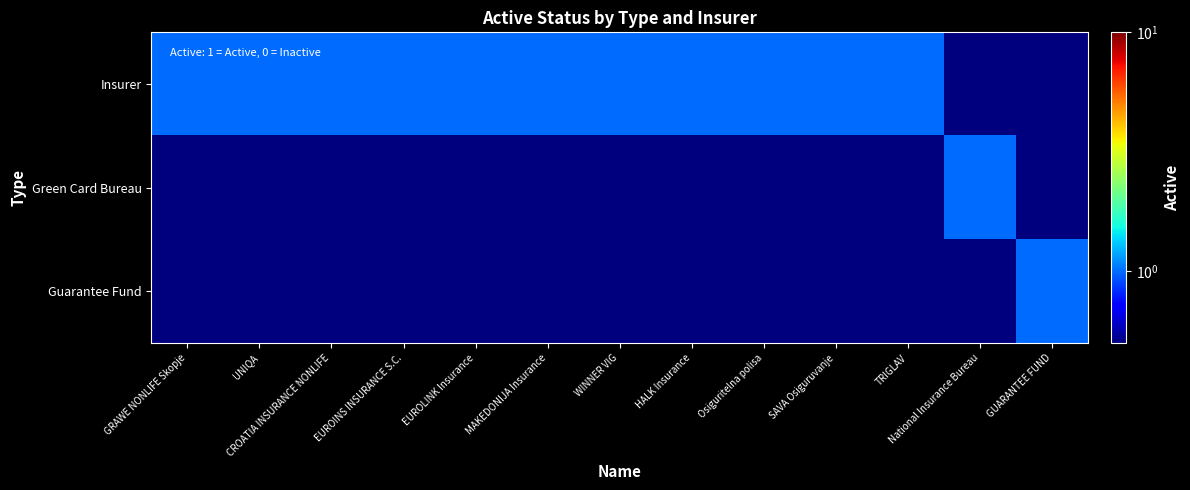

What is the difference between the highest and lowest values at WINNER VIG?

0.5